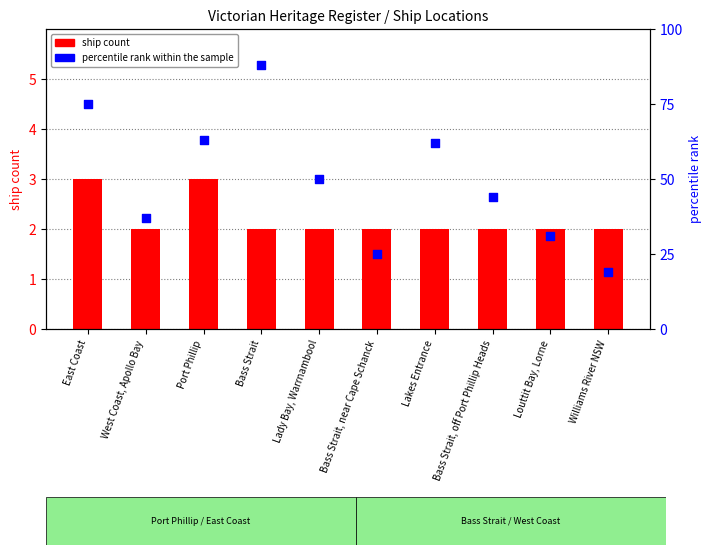

At how many categories does at least one series exceed 39?

6